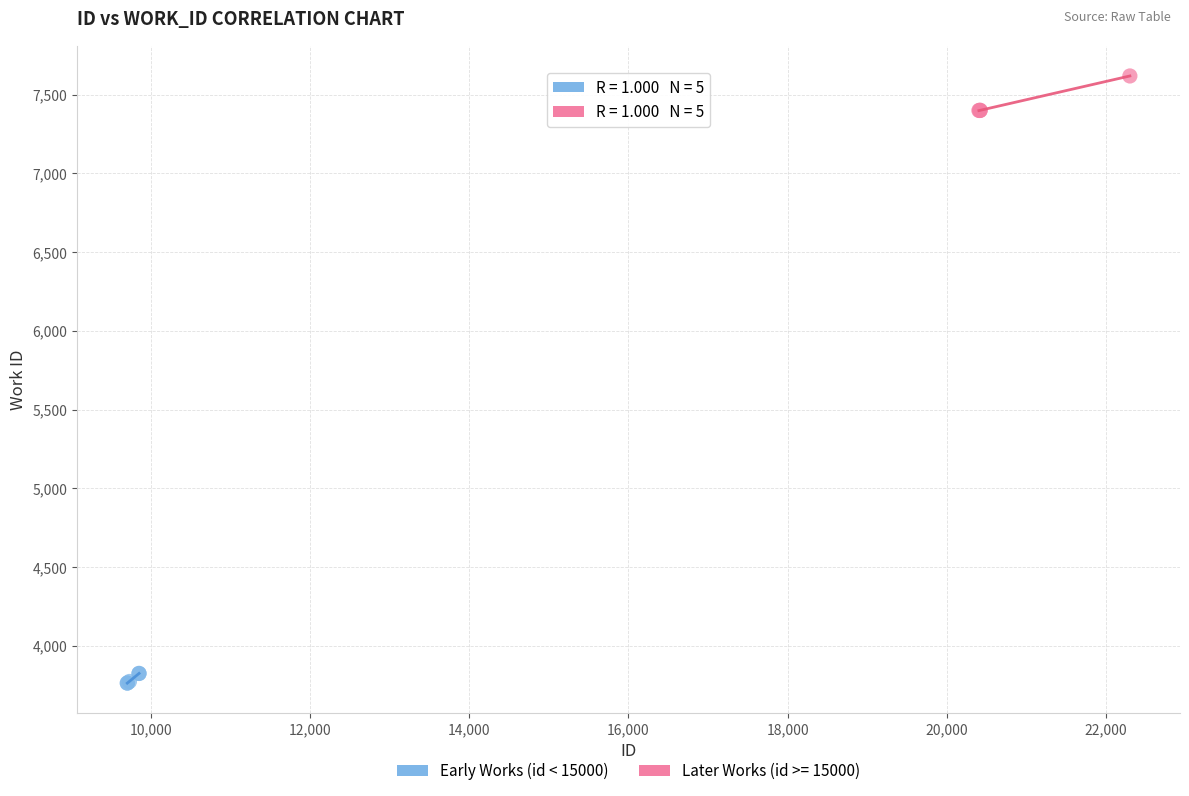

Which series contains the highest Y value?

Later Works (id >= 15000)